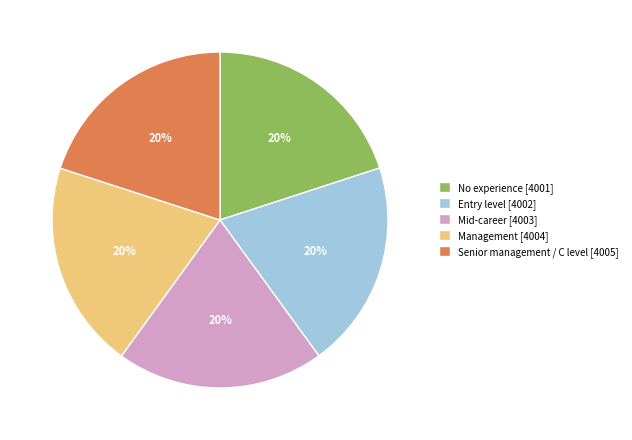

To the nearest percent, what percentage of the pie is Management [4004]?

20%